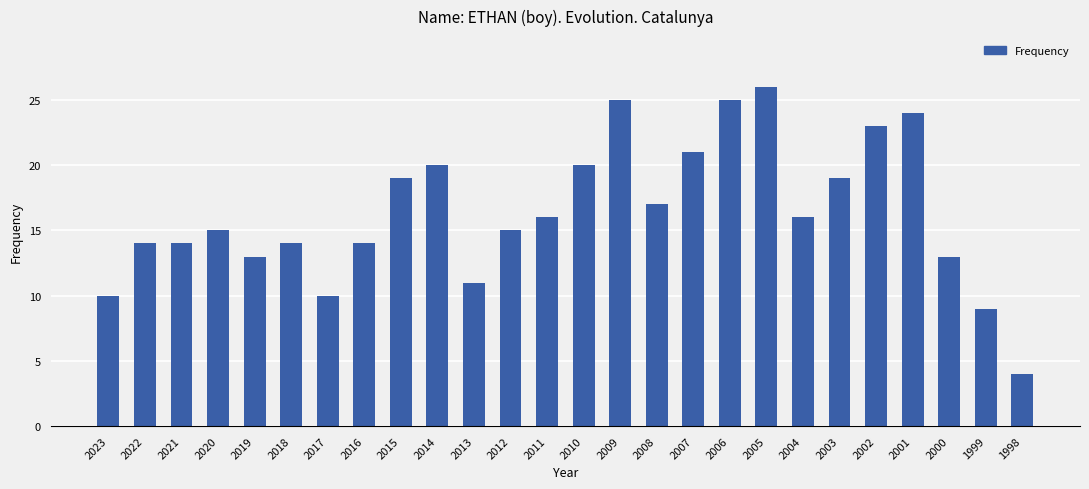

What is the value of the 4th bar from the left?

15